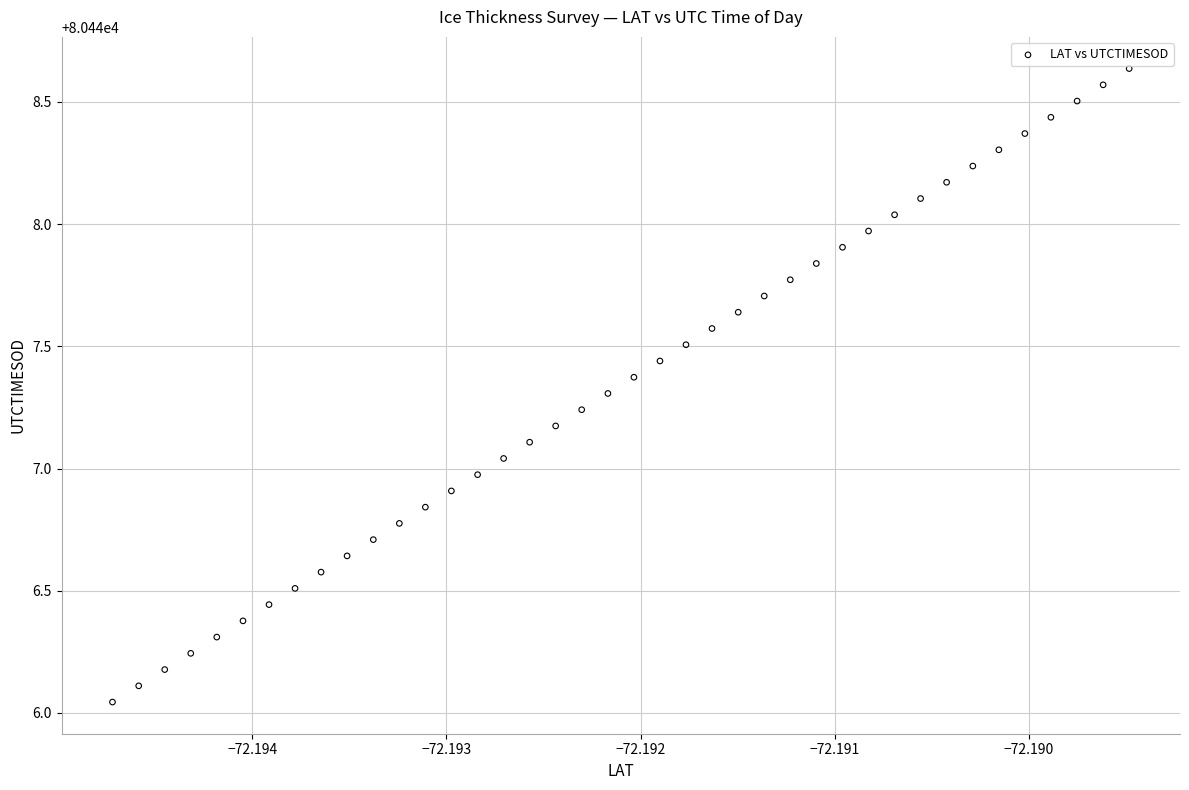

What is the range of Y values (max minus min)?

2.6